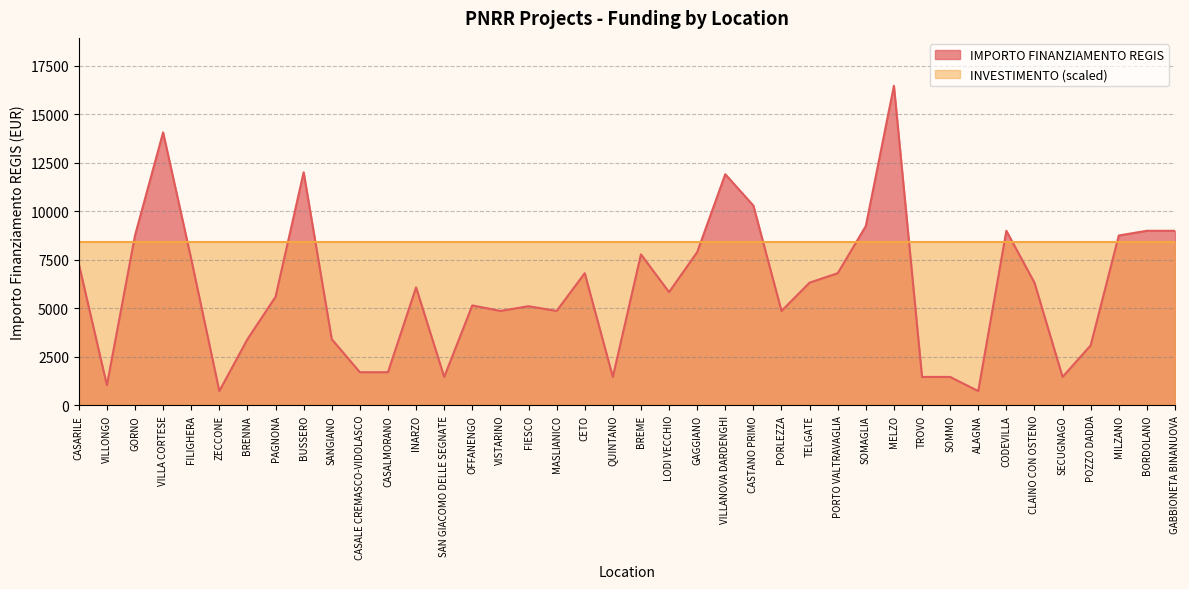

How many values are below 6075?

20